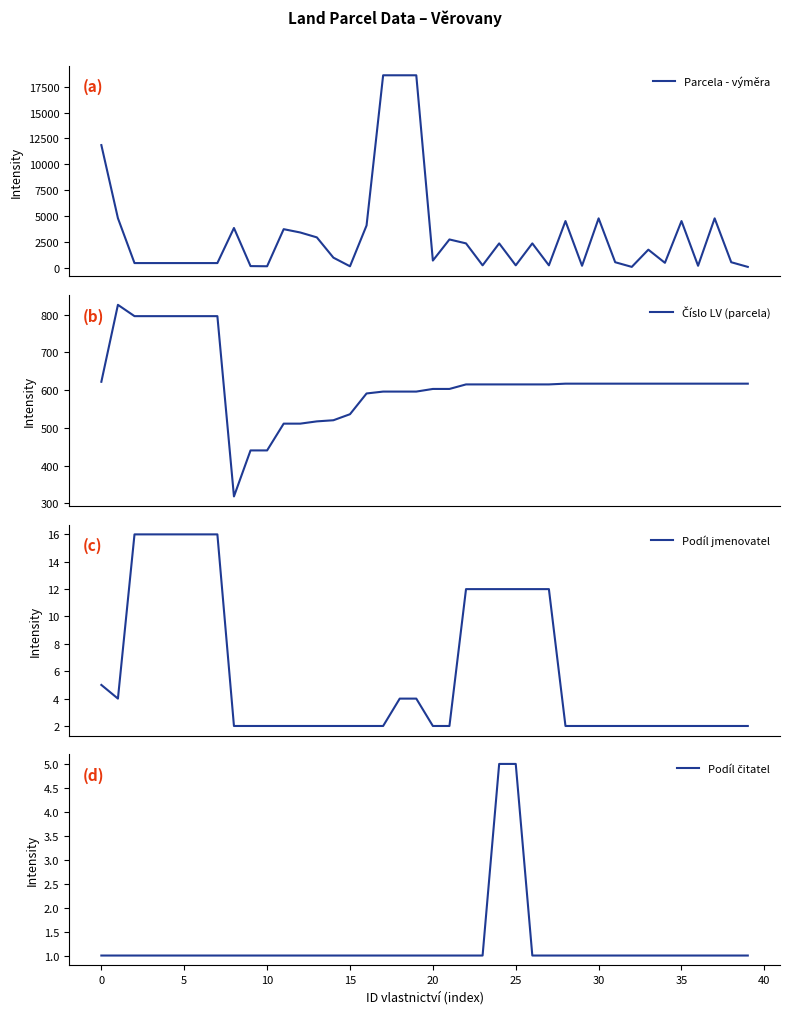

List the series in order of their peak value, highest first.

Parcela - výměra, Číslo LV (parcela), Podíl jmenovatel, Podíl čitatel